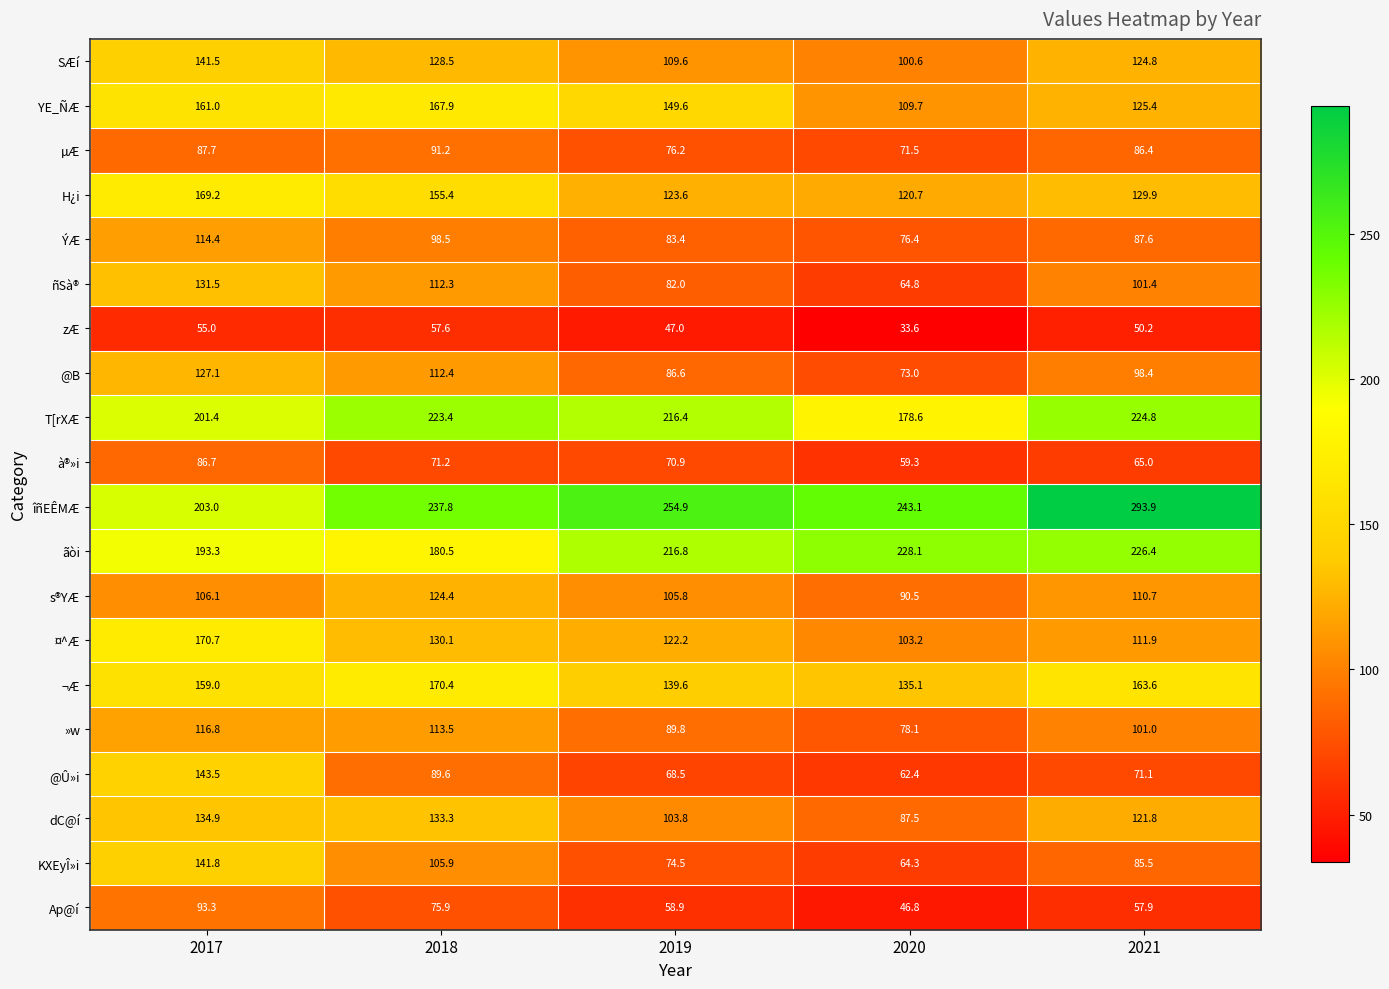

At which label does T[rXÆ first exceed 216?

2018